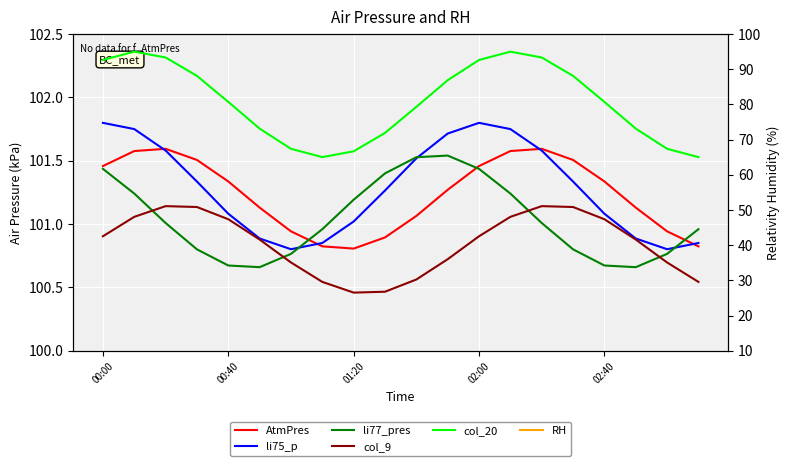

What is the sum of all RH values?

2018.9